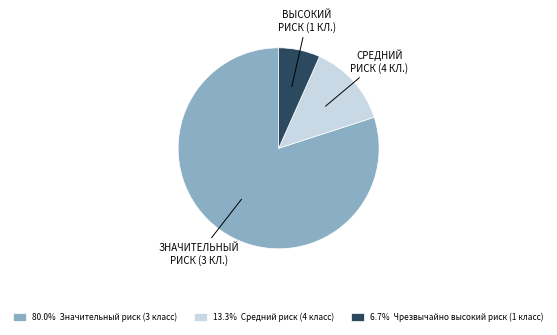

Is the sum of 6.7% Чрезвычайно высокий риск (1 класс) and 13.3% Средний риск (4 класс) greater than half?

No